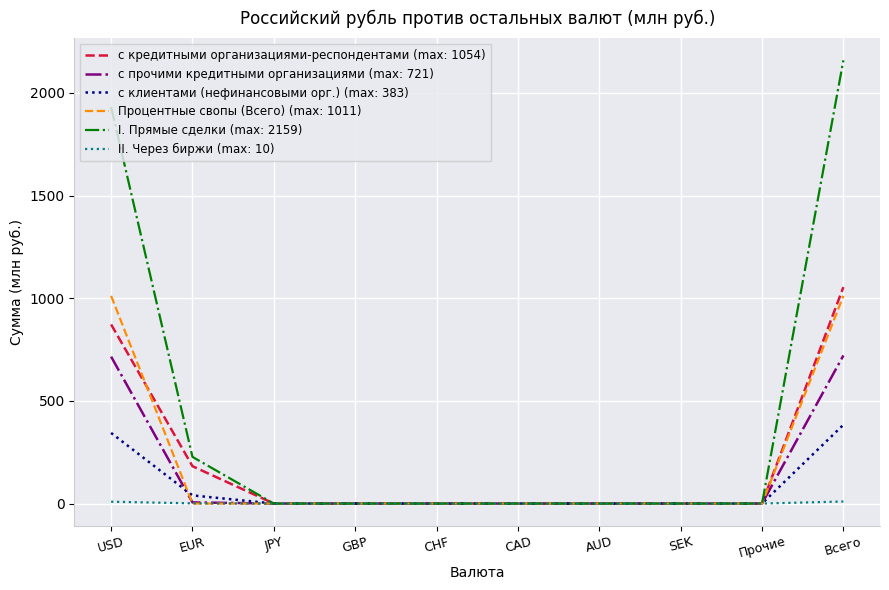

At how many categories does at least one series exceed 1526?

2